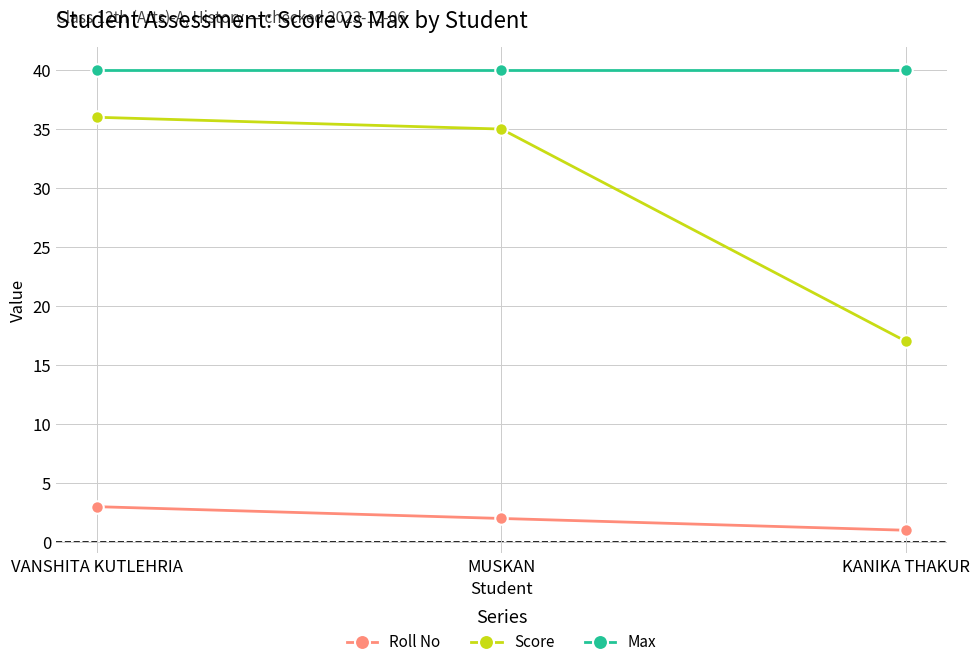

Rank the categories by Score value from lowest to highest.

KANIKA THAKUR, MUSKAN, VANSHITA KUTLEHRIA